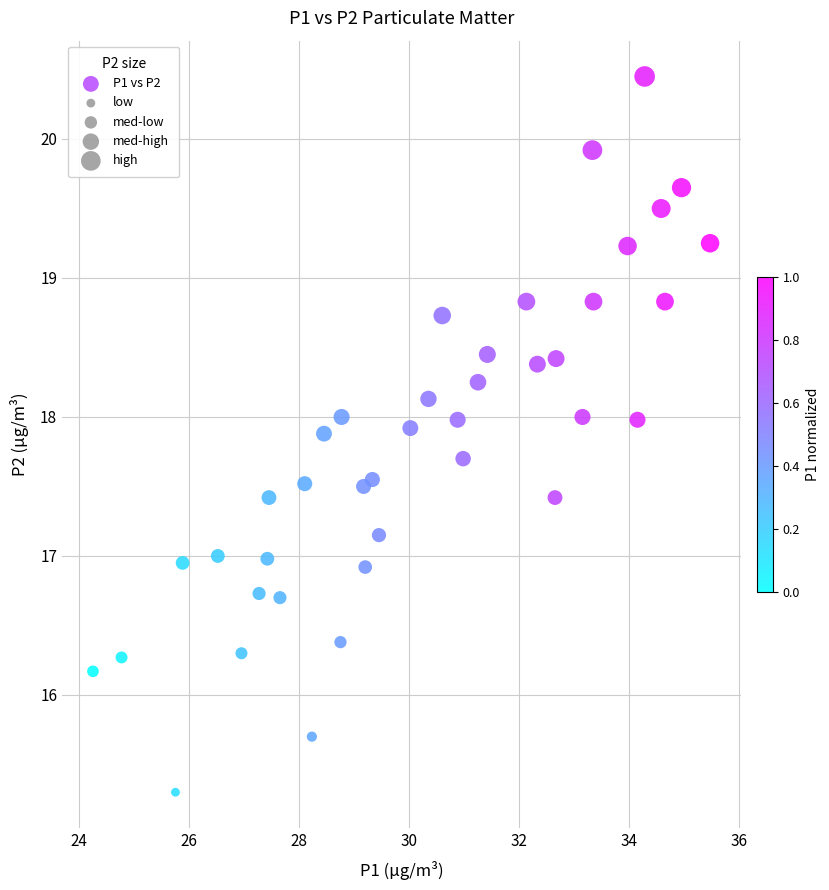

What is the range of X values (max minus min)?

11.2